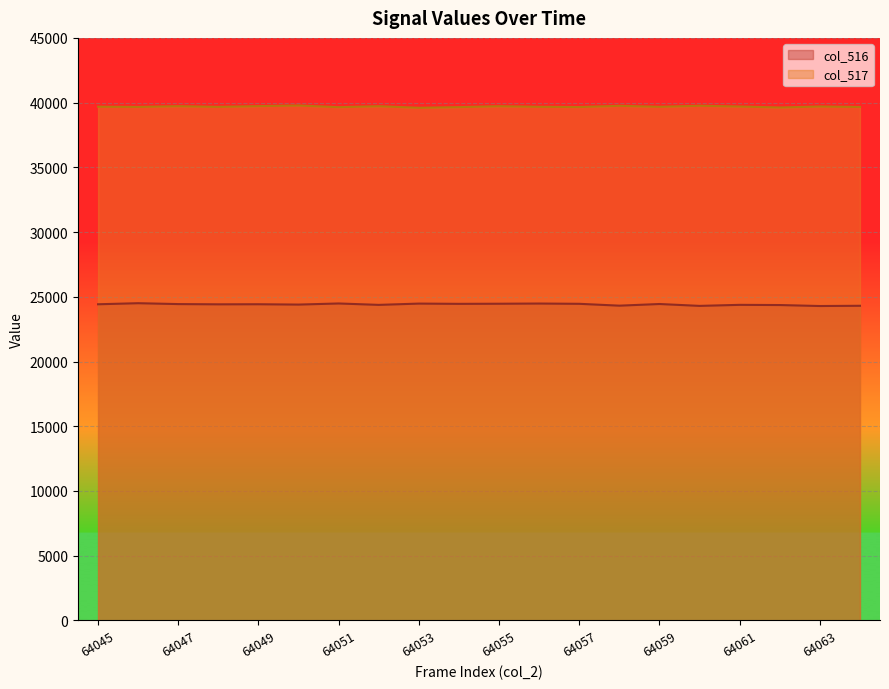

How many lines are shown in the chart?

2